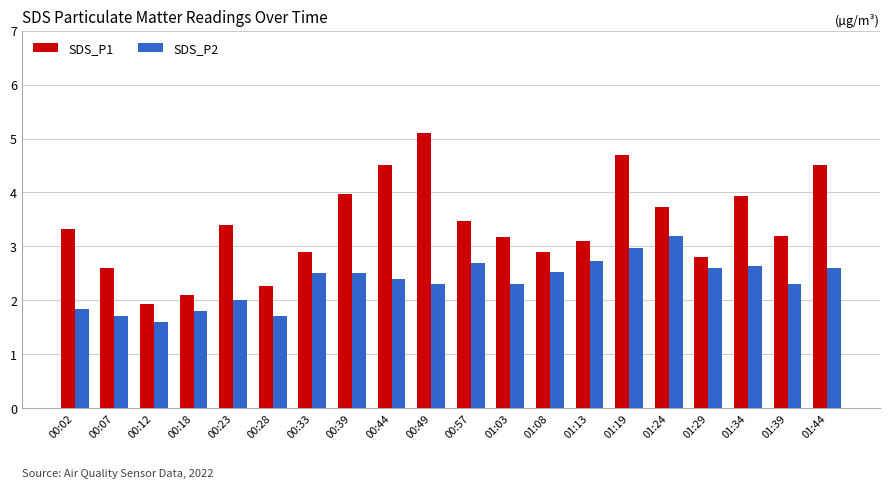

Reading right to left, extract all data points from this chart.

SDS_P1: 01:44=4.5	01:39=3.2	01:34=3.9	01:29=2.8	01:24=3.7	01:19=4.7	01:13=3.1	01:08=2.9	01:03=3.2	00:57=3.5	00:49=5.1	00:44=4.5	00:39=4.0	00:33=2.9	00:28=2.3	00:23=3.4	00:18=2.1	00:12=1.9	00:07=2.6	00:02=3.3
SDS_P2: 01:44=2.6	01:39=2.3	01:34=2.6	01:29=2.6	01:24=3.2	01:19=3.0	01:13=2.7	01:08=2.5	01:03=2.3	00:57=2.7	00:49=2.3	00:44=2.4	00:39=2.5	00:33=2.5	00:28=1.7	00:23=2.0	00:18=1.8	00:12=1.6	00:07=1.7	00:02=1.8